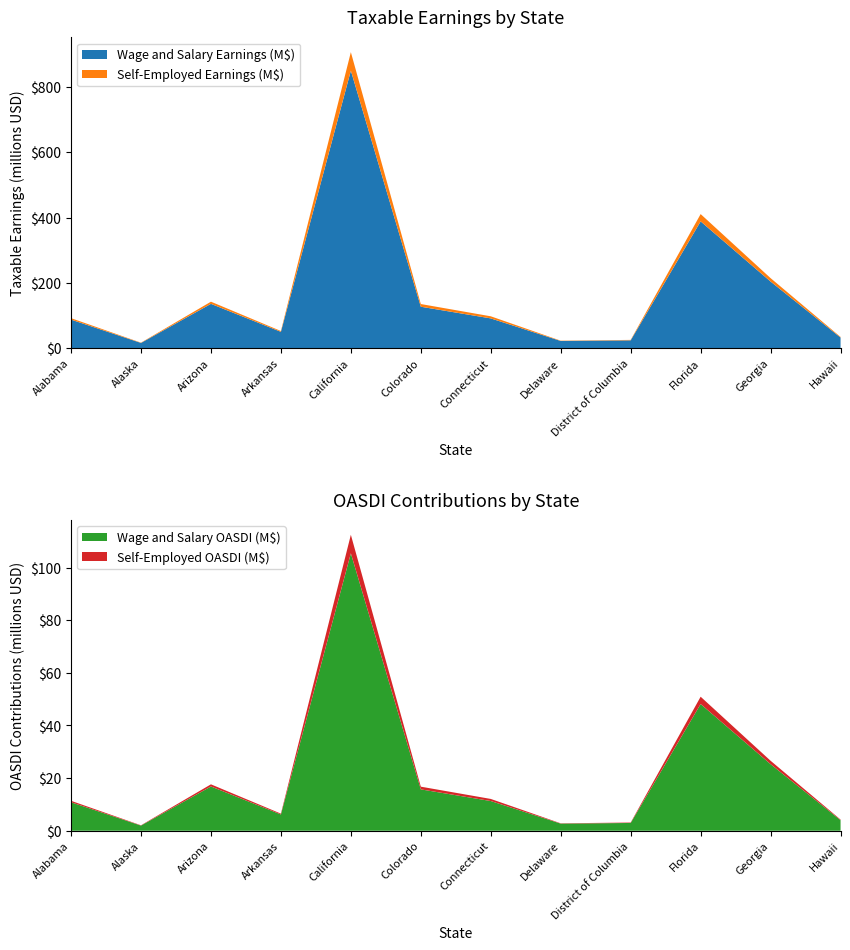

Reading left to right, what are all the values shown in this chart?

Total Wage and Salary: 87298864	15834530	135600025	49835970	850157775	126756099	90999097	21839400	23792154	388271376	203915235	32353441
Self-Employed: 4414853	882081	6587656	2553450	56706070	8253538	6432280	907509	1335260	22375515	10467767	1821186
Wage and Salary OASDI: 10825059	1963482	16814403	6179660	105419564	15717756	11283888	2708086	2950227	48145651	25285489	4011827
Self-Employed OASDI: 547442	109378	816869	316628	7031553	1023439	797603	112531	165572	2774564	1298003	225827